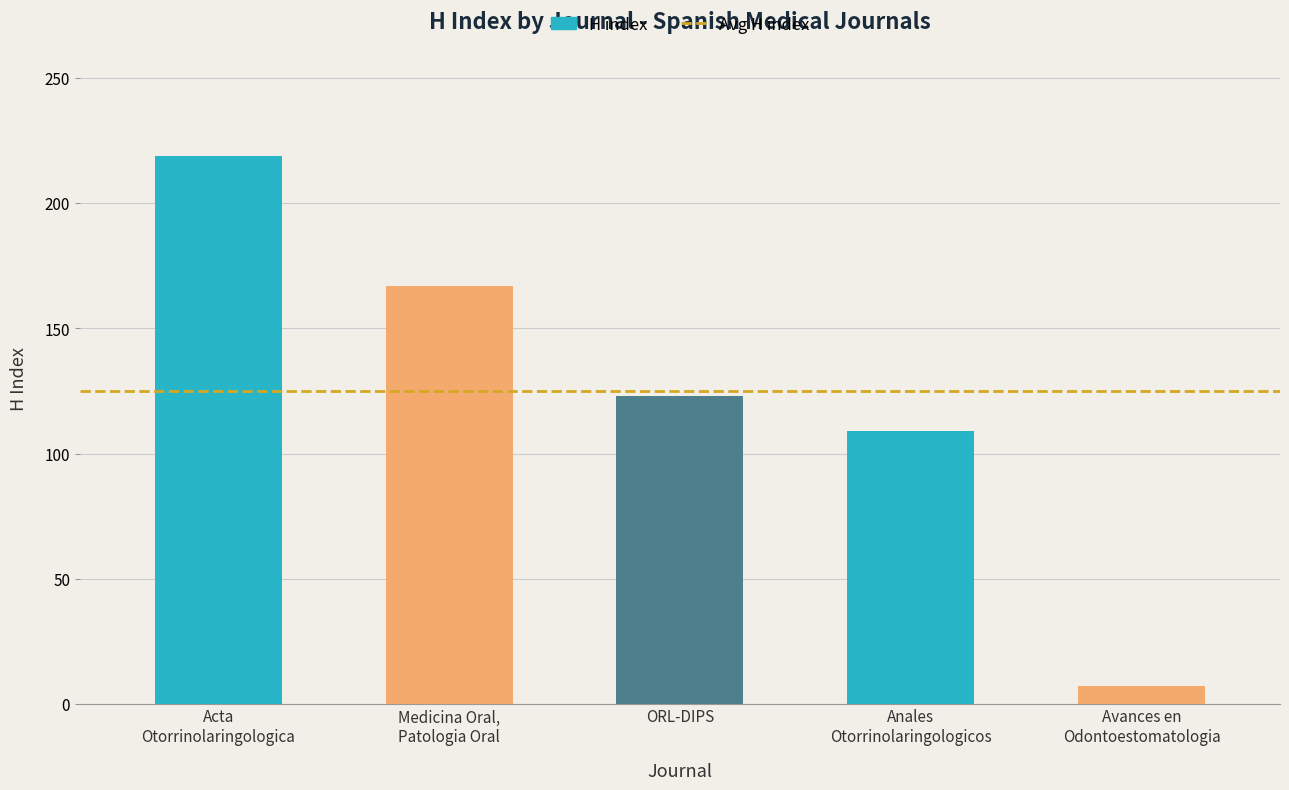

Reading right to left, list all the values displayed in this chart.

7	109	123	167	219